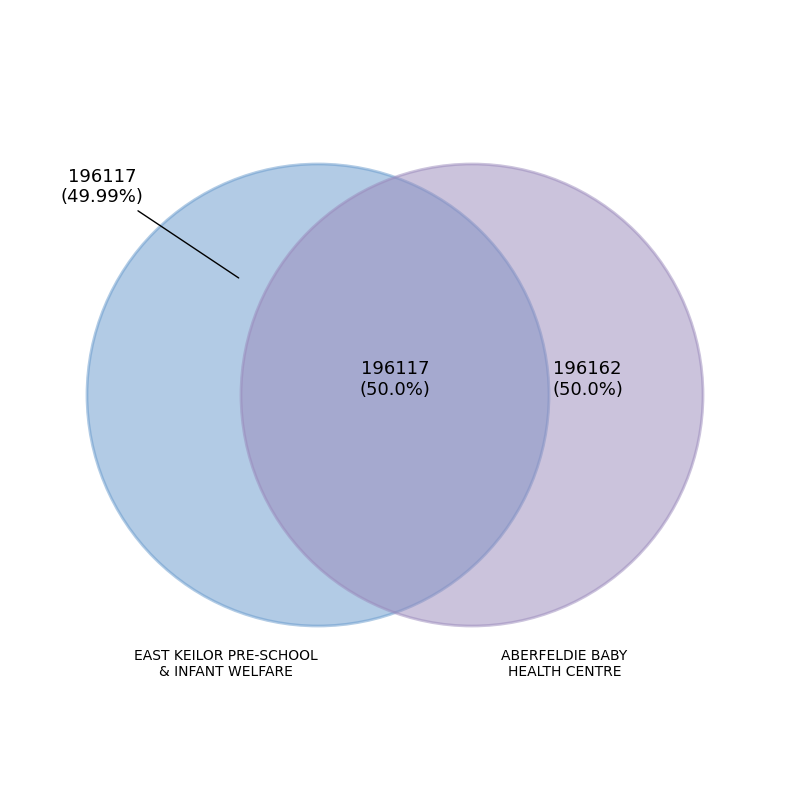

To the nearest percent, what percentage of the pie is ABERFELDIE BABY HEALTH CENTRE?

50%